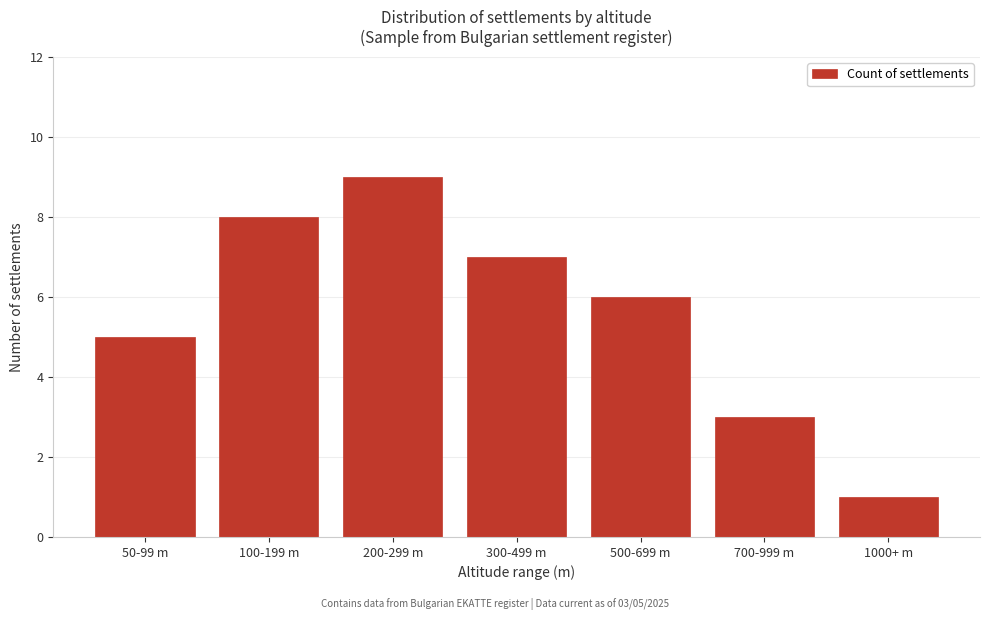

Reading left to right, what are all the values shown in this chart?

5	8	9	7	6	3	1